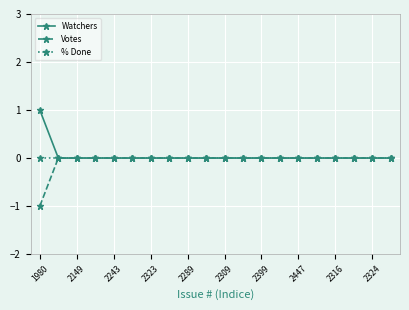

True or false: % Done has a value of 0 at 2324.

True